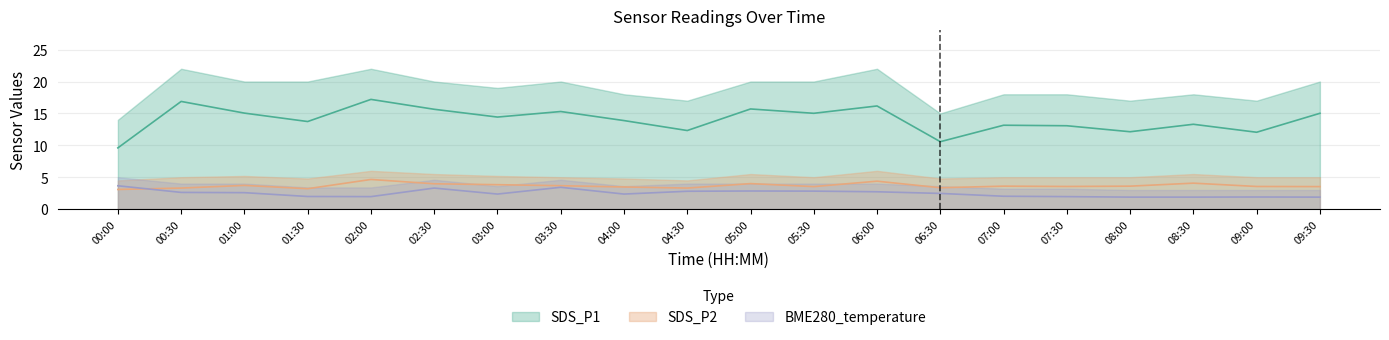

Which has a higher value, 01:00 or 09:00?

01:00